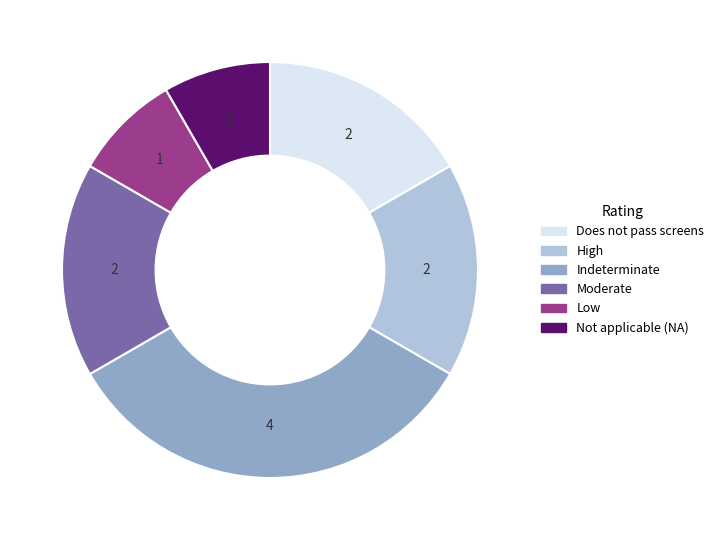

Which slice is the largest?

Indeterminate